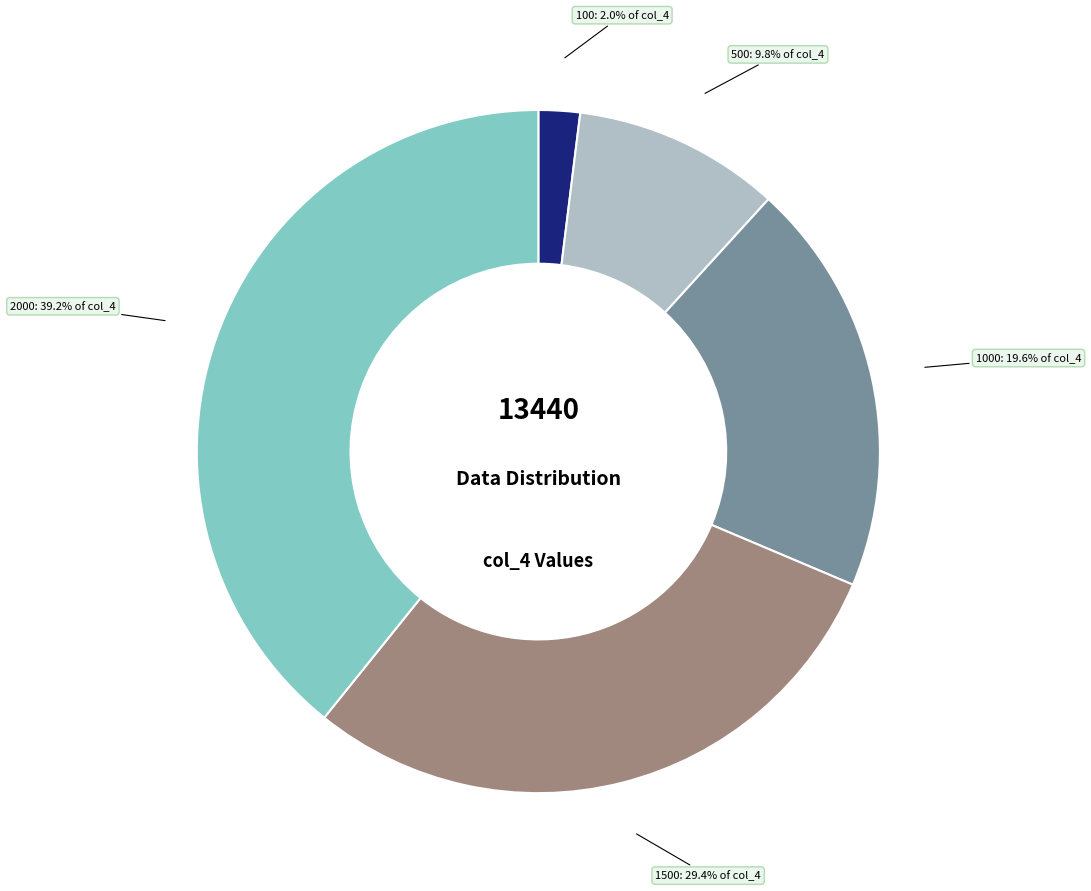

Is there any slice that represents more than half of the pie?

No